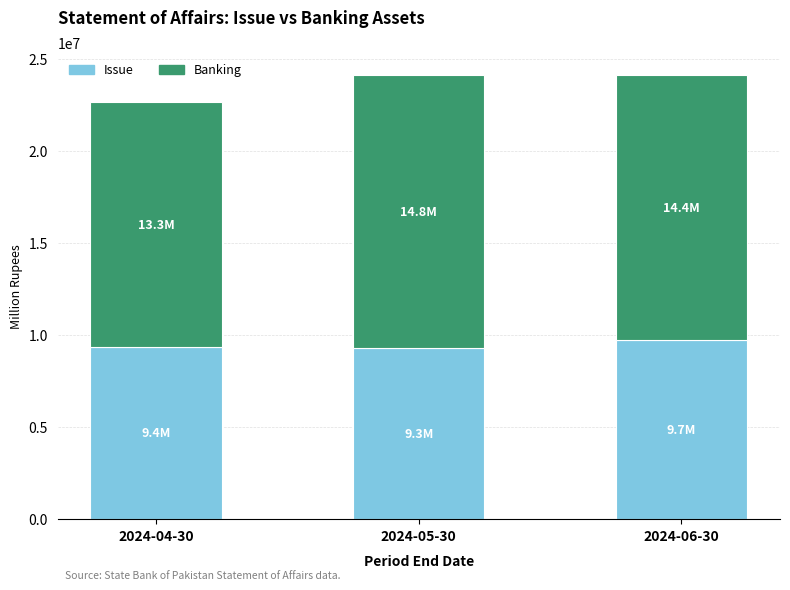

What is the difference between the maximum and minimum values in the Issue series?

440055.2